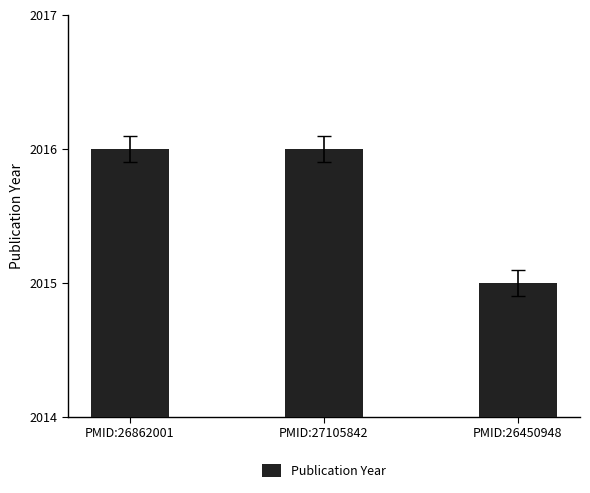

Is it true that the value at PMID:26862001 is 2016?

True